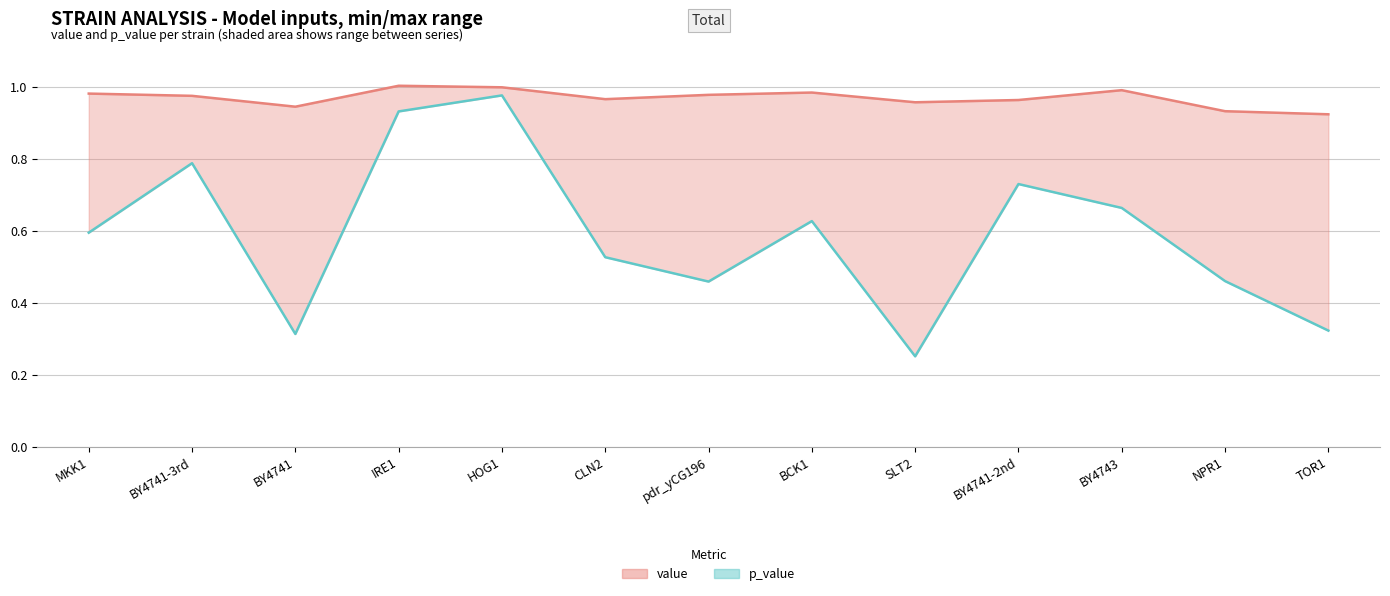

What is the lowest value of the p_value (line) series?

0.3